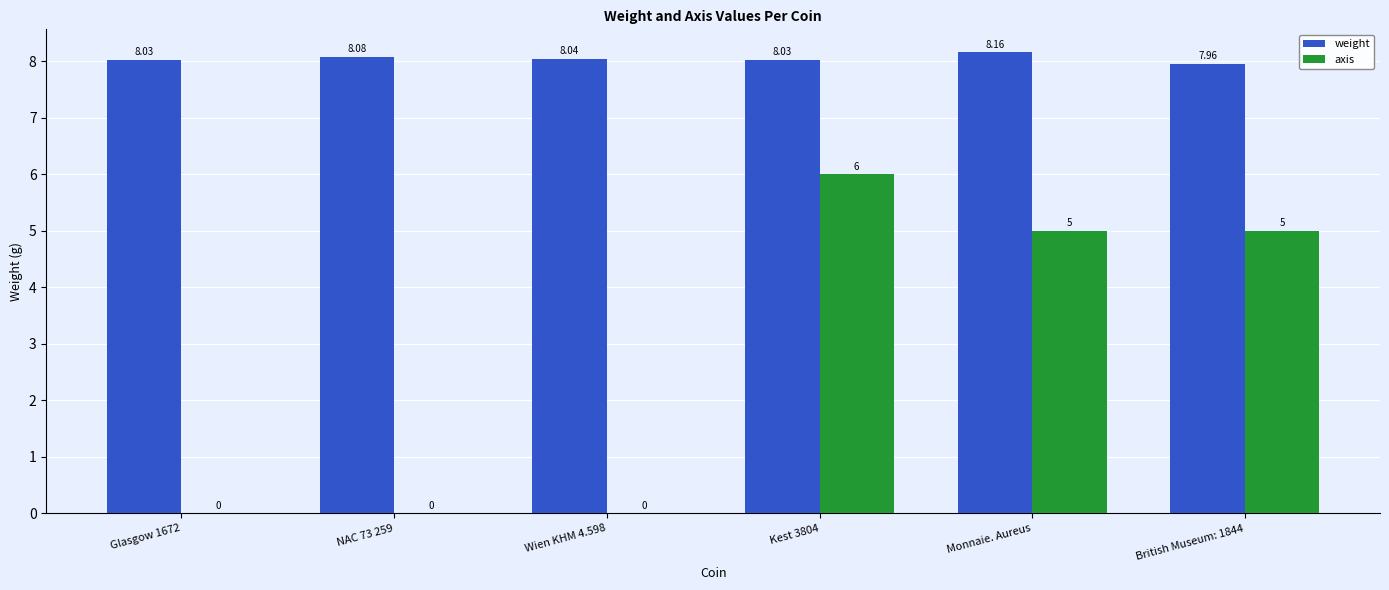

At which label does axis reach its peak?

Kest 3804